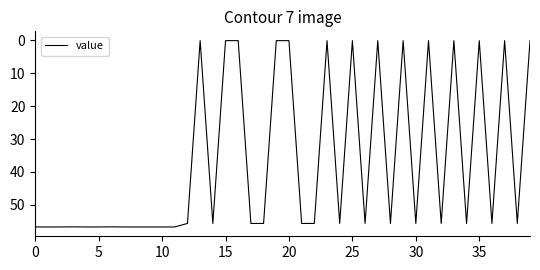

What is the greatest value displayed?

56.7